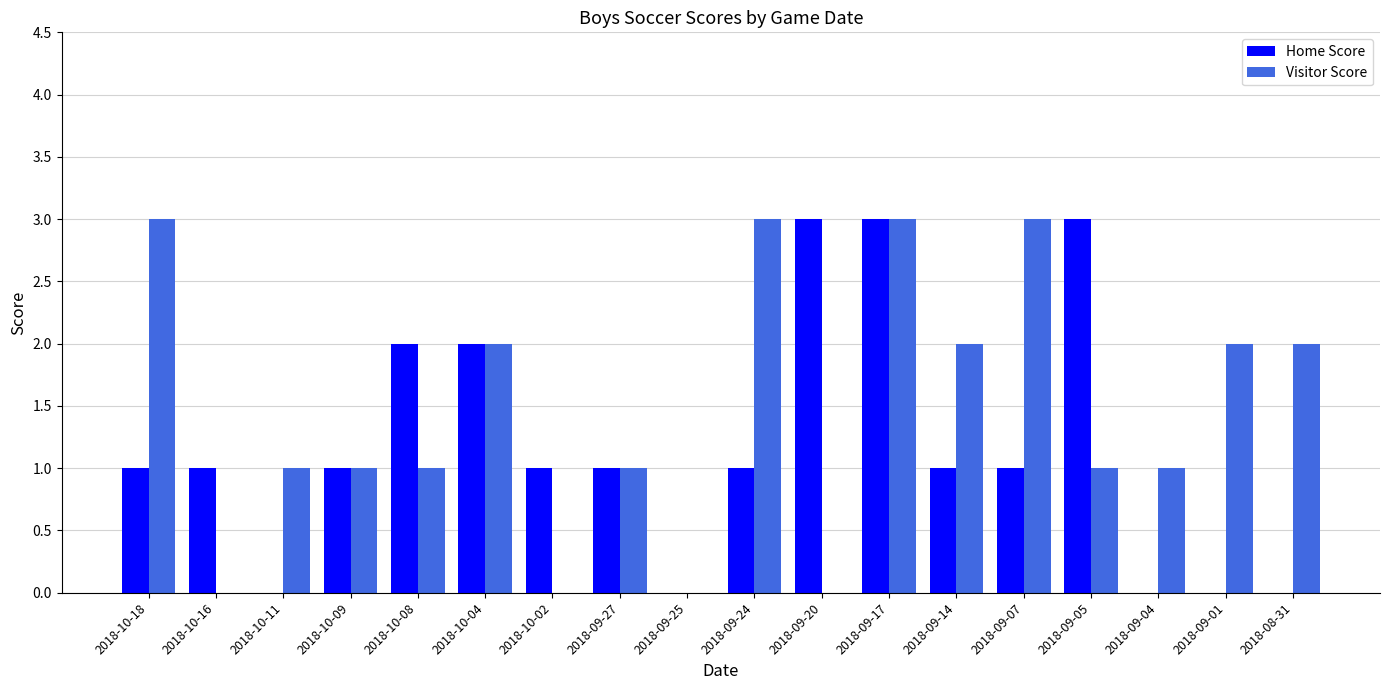

Between 2018-10-11 and 2018-08-31, which series saw the biggest shift?

Visitor Score